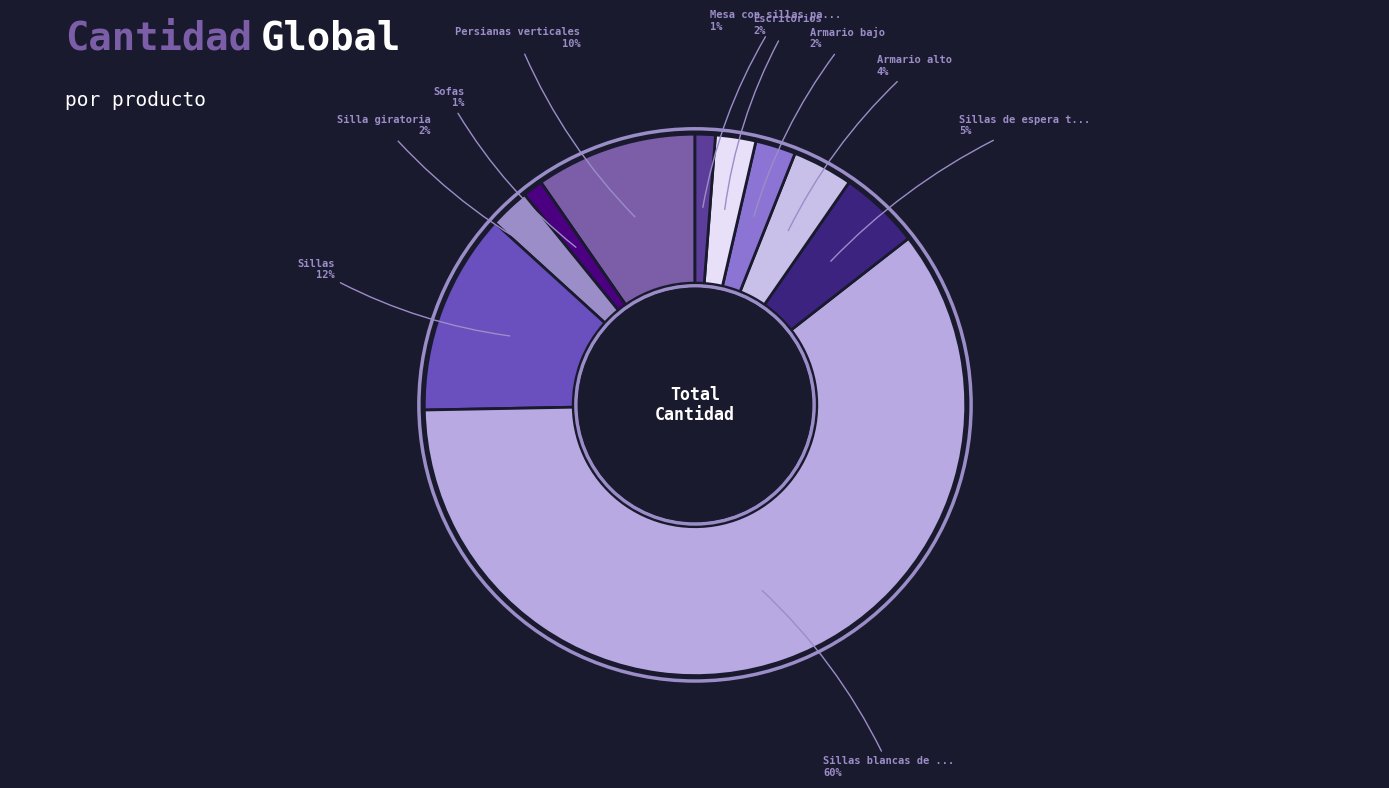

How many slices are in this pie chart?

10